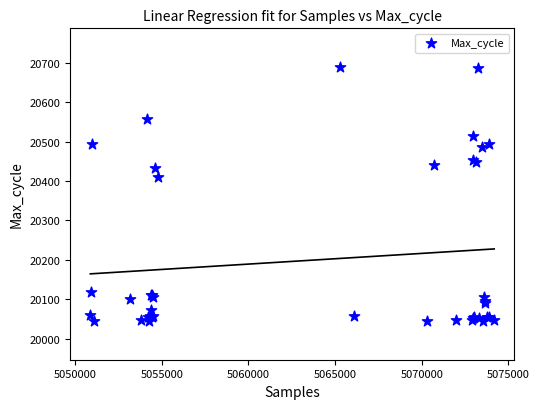

What Y value in the scatter plot is closest to 20367?

20409